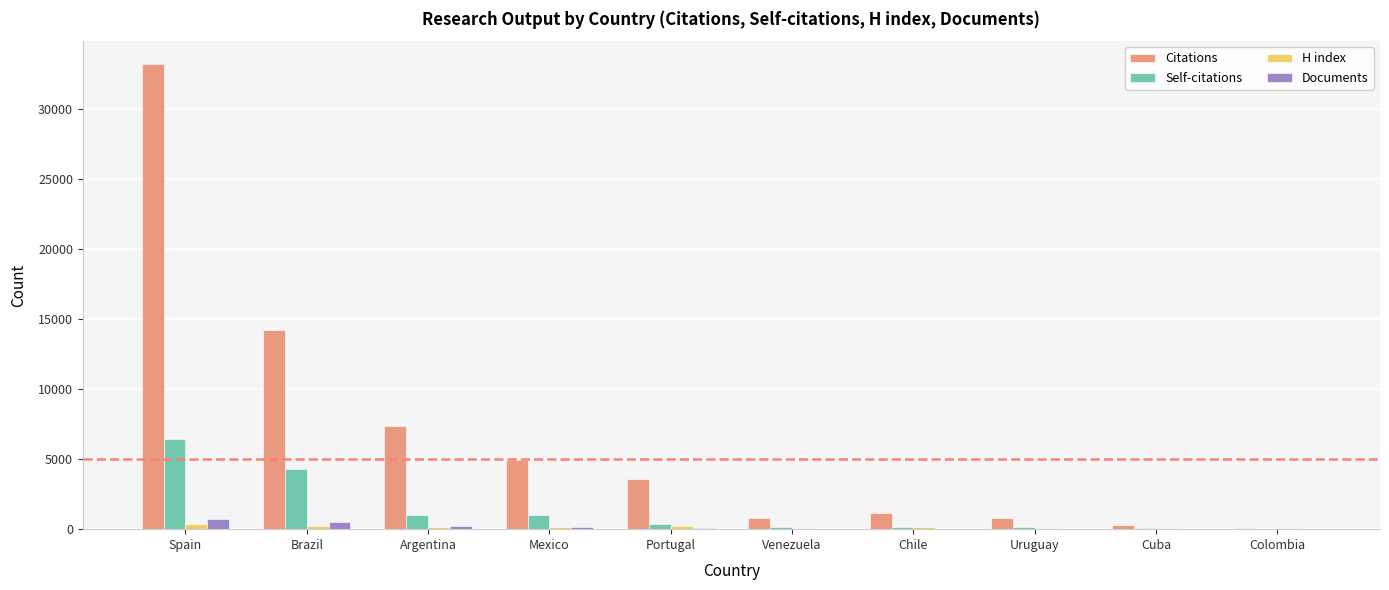

Which series changed the most between Brazil and Cuba?

Citations